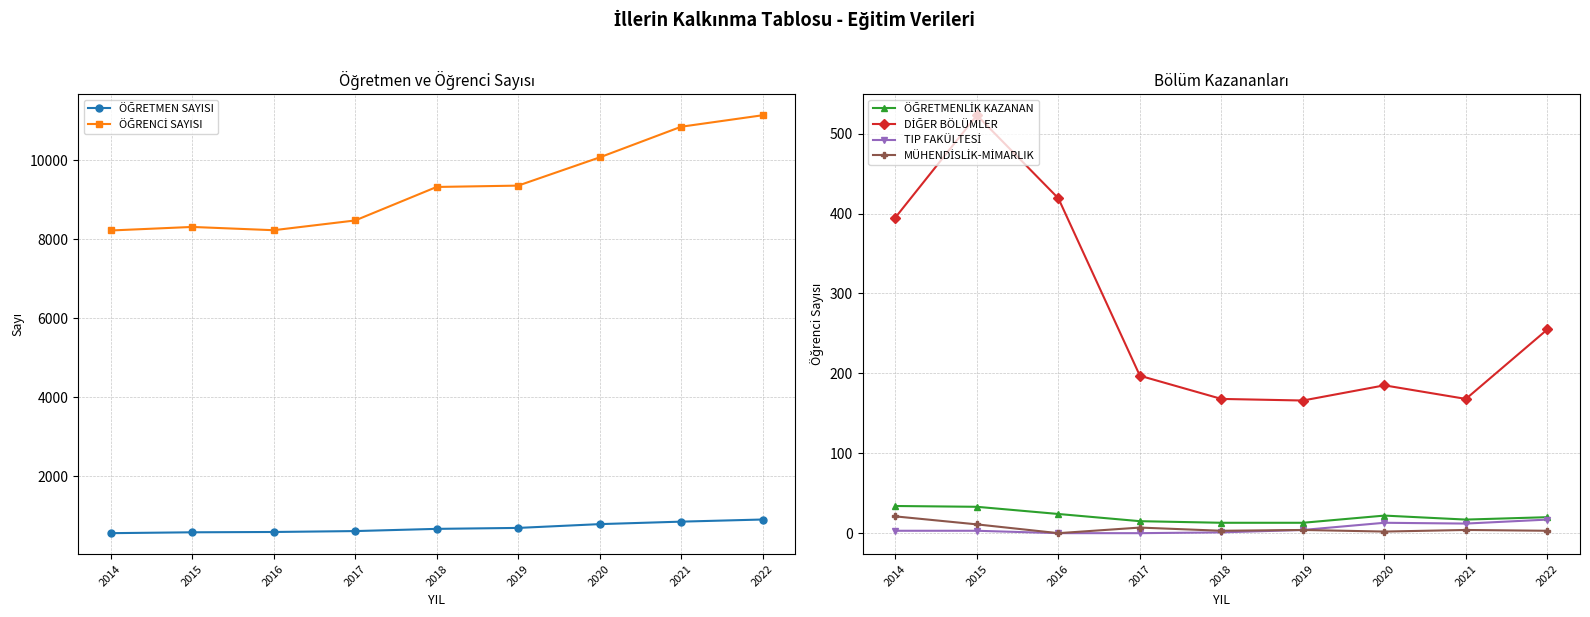

Where does the TIP FAKÜLTESİ series first go above 3?

2019